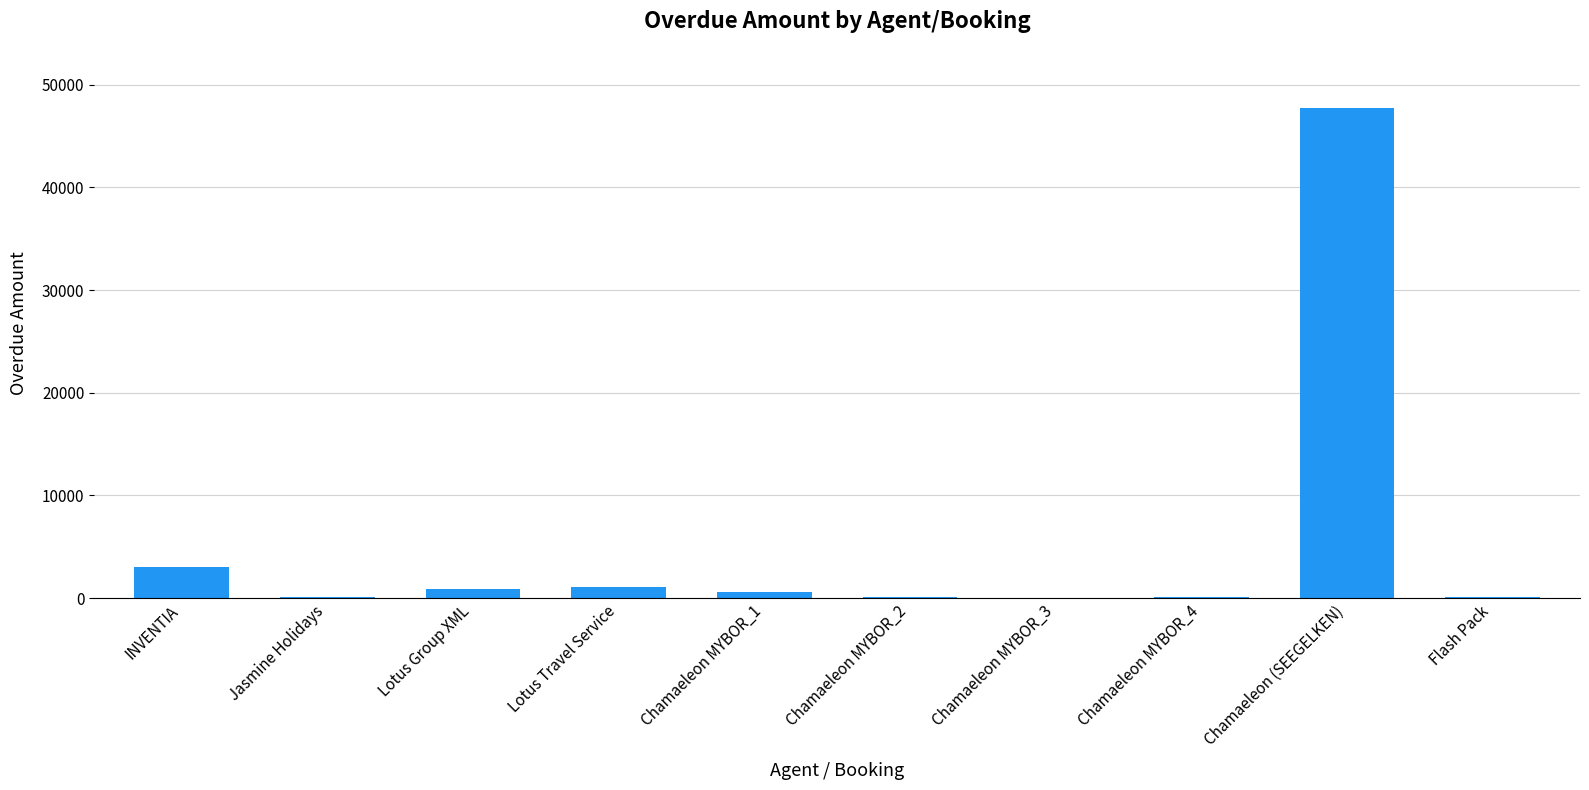

What is the sum of all values?

53635.8